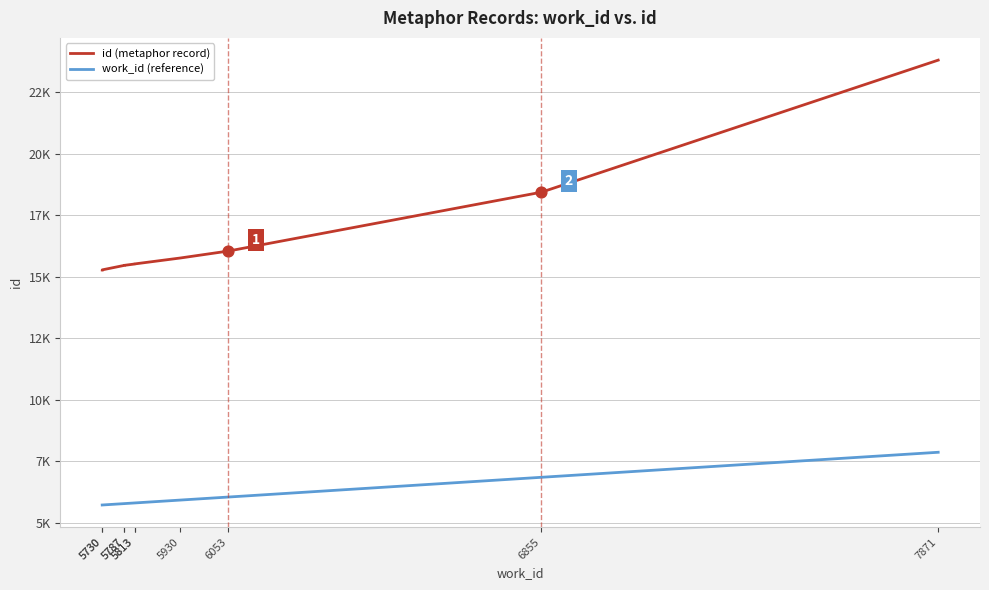

Which series has the widest spread of Y values?

id (metaphor record)